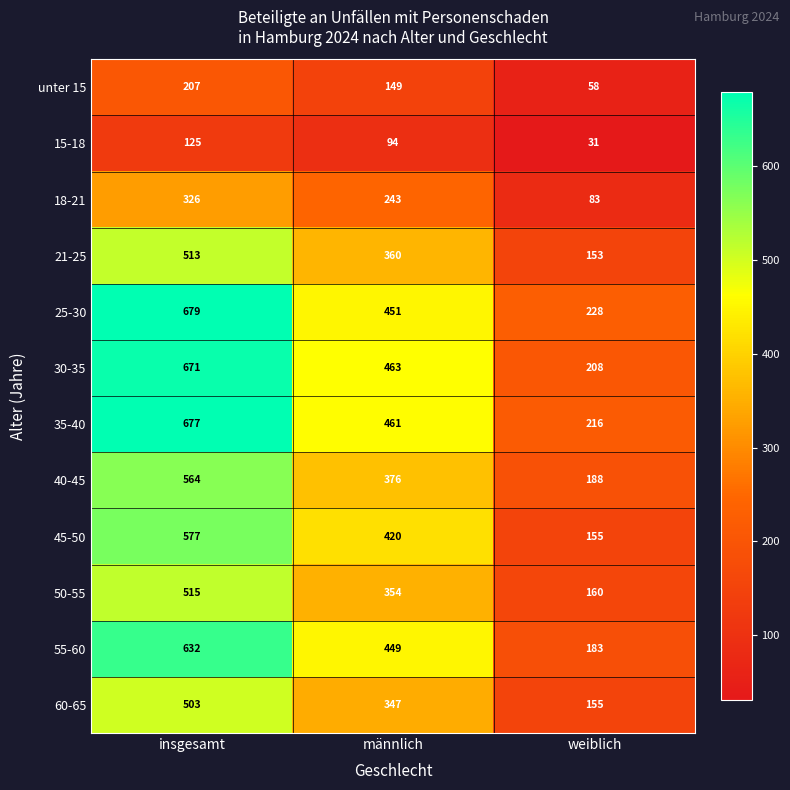

List the series in order of their peak value, highest first.

25-30, 35-40, 30-35, 55-60, 45-50, 40-45, 50-55, 21-25, 60-65, 18-21, unter 15, 15-18